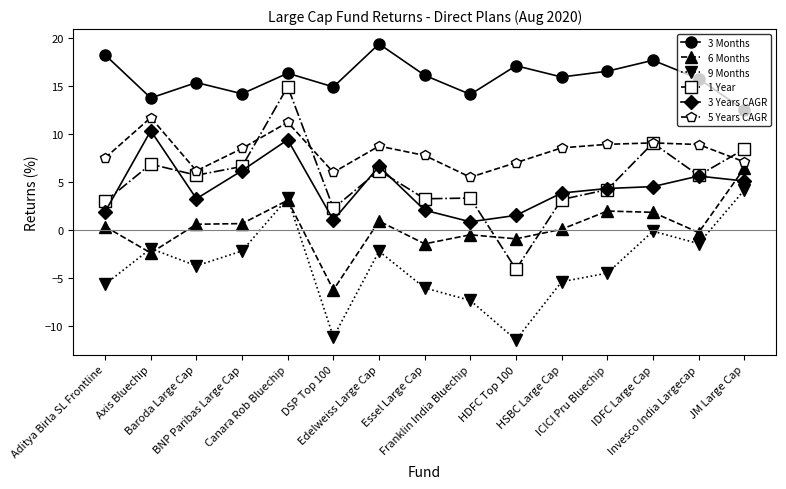

Between which two adjacent categories do 1 Year and 5 Years CAGR first intersect?

BNP Paribas Large Cap and Canara Rob Bluechip